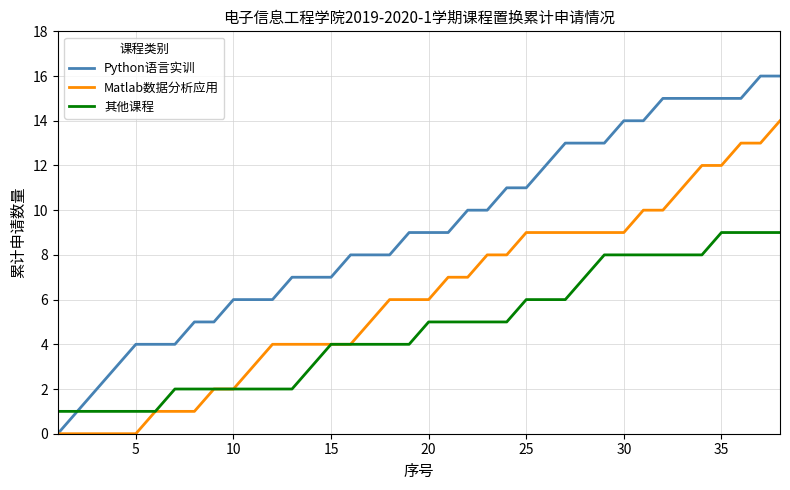

Rank the series by their maximum value, from highest to lowest.

Python语言实训, Matlab数据分析应用, 其他课程